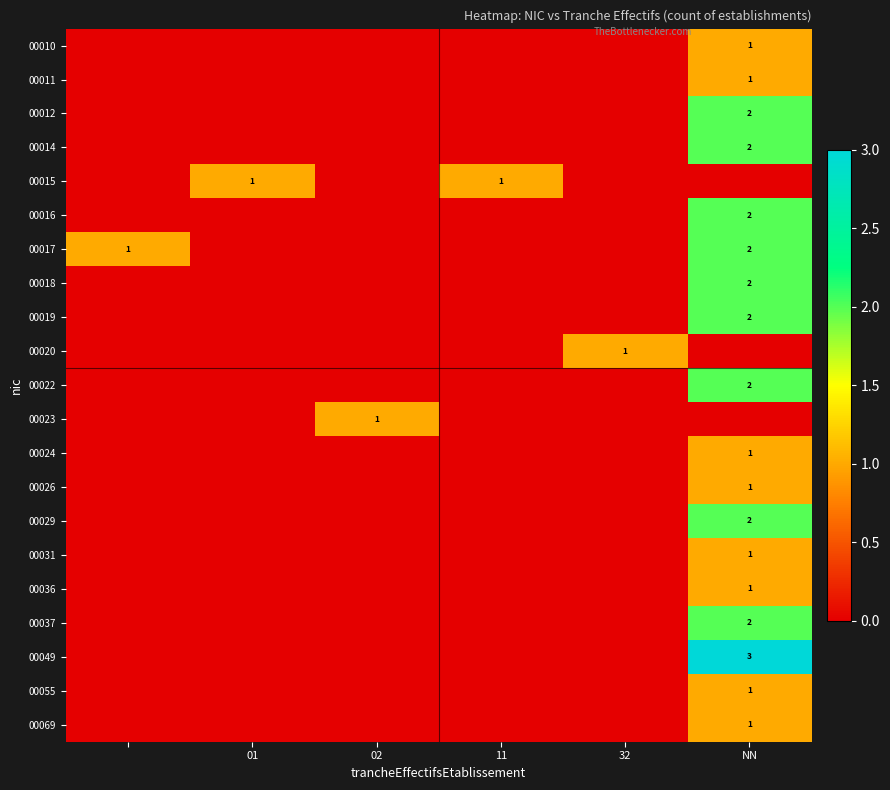

At how many categories does at least one series exceed 1?

1